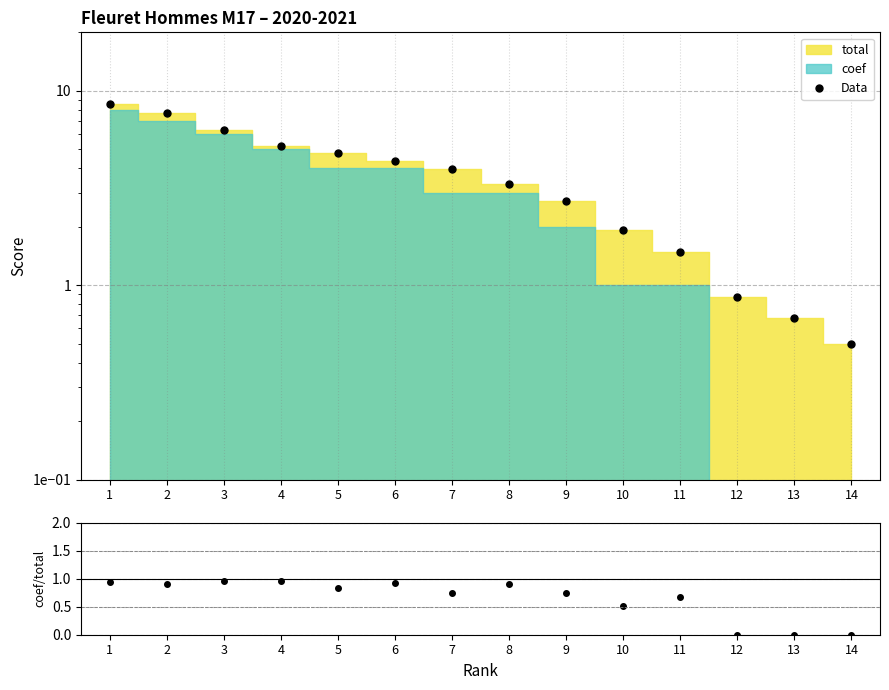

True or false: coef/total and Data intersect in this chart.

False